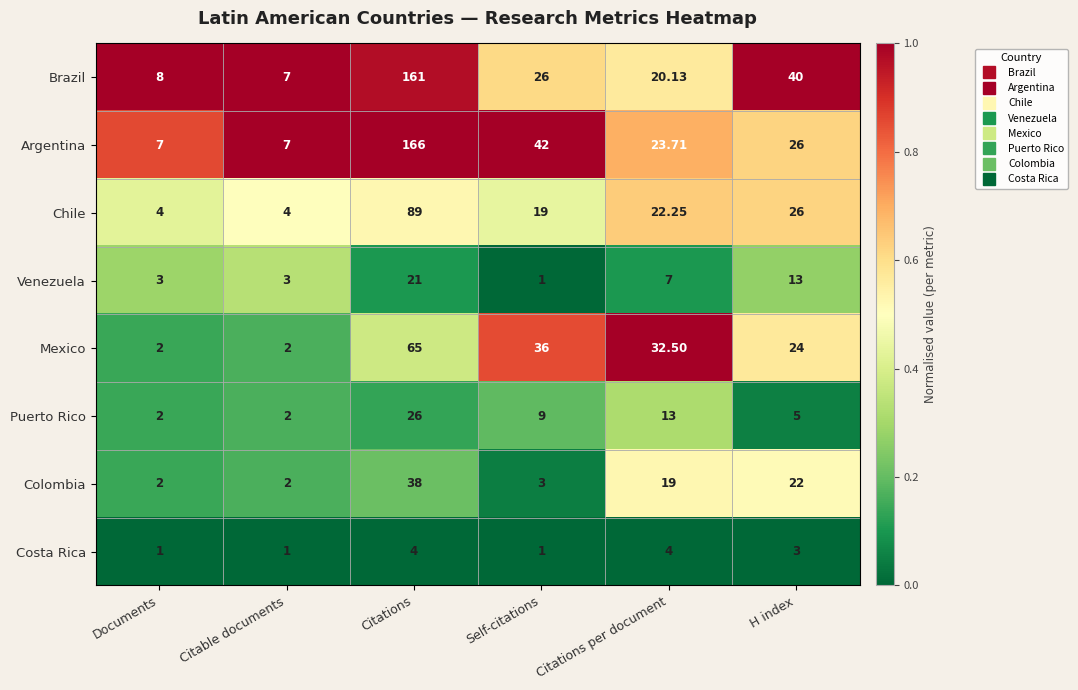

At which label does Puerto Rico first exceed 9?

Citations